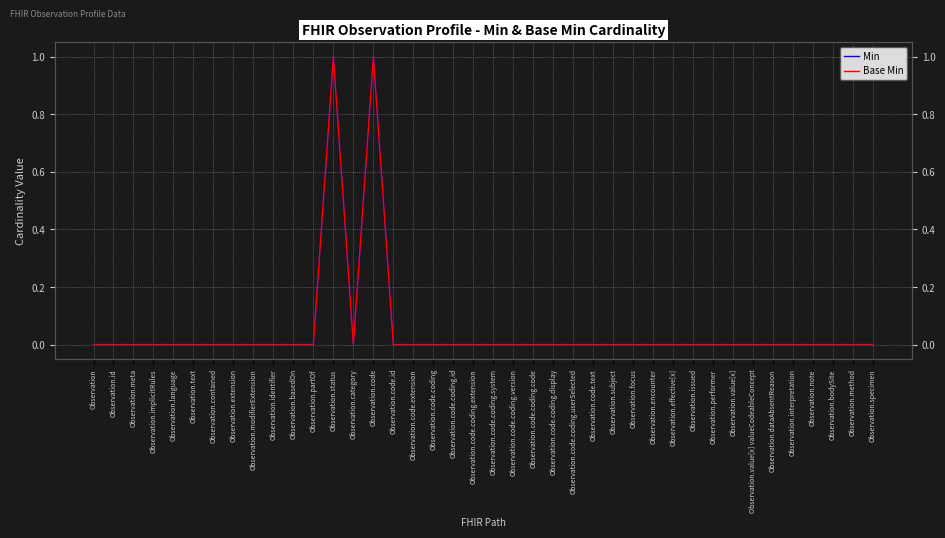

Reading left to right, list all the values displayed in this chart.

Min: Observation=0	Observation.id=0	Observation.meta=0	Observation.implicitRules=0	Observation.language=0	Observation.text=0	Observation.contained=0	Observation.extension=0	Observation.modifierExtension=0	Observation.identifier=0	Observation.basedOn=0	Observation.partOf=0	Observation.status=1	Observation.category=0	Observation.code=1	Observation.code.id=0	Observation.code.extension=0	Observation.code.coding=0	Observation.code.coding.id=0	Observation.code.coding.extension=0	Observation.code.coding.system=0	Observation.code.coding.version=0	Observation.code.coding.code=0	Observation.code.coding.display=0	Observation.code.coding.userSelected=0	Observation.code.text=0	Observation.subject=0	Observation.focus=0	Observation.encounter=0	Observation.effective[x]=0	Observation.issued=0	Observation.performer=0	Observation.value[x]=0	Observation.value[x] valueCodeableConcept=0	Observation.dataAbsentReason=0	Observation.interpretation=0	Observation.note=0	Observation.bodySite=0	Observation.method=0	Observation.specimen=0
Base Min: Observation=0	Observation.id=0	Observation.meta=0	Observation.implicitRules=0	Observation.language=0	Observation.text=0	Observation.contained=0	Observation.extension=0	Observation.modifierExtension=0	Observation.identifier=0	Observation.basedOn=0	Observation.partOf=0	Observation.status=1	Observation.category=0	Observation.code=1	Observation.code.id=0	Observation.code.extension=0	Observation.code.coding=0	Observation.code.coding.id=0	Observation.code.coding.extension=0	Observation.code.coding.system=0	Observation.code.coding.version=0	Observation.code.coding.code=0	Observation.code.coding.display=0	Observation.code.coding.userSelected=0	Observation.code.text=0	Observation.subject=0	Observation.focus=0	Observation.encounter=0	Observation.effective[x]=0	Observation.issued=0	Observation.performer=0	Observation.value[x]=0	Observation.value[x] valueCodeableConcept=0	Observation.dataAbsentReason=0	Observation.interpretation=0	Observation.note=0	Observation.bodySite=0	Observation.method=0	Observation.specimen=0